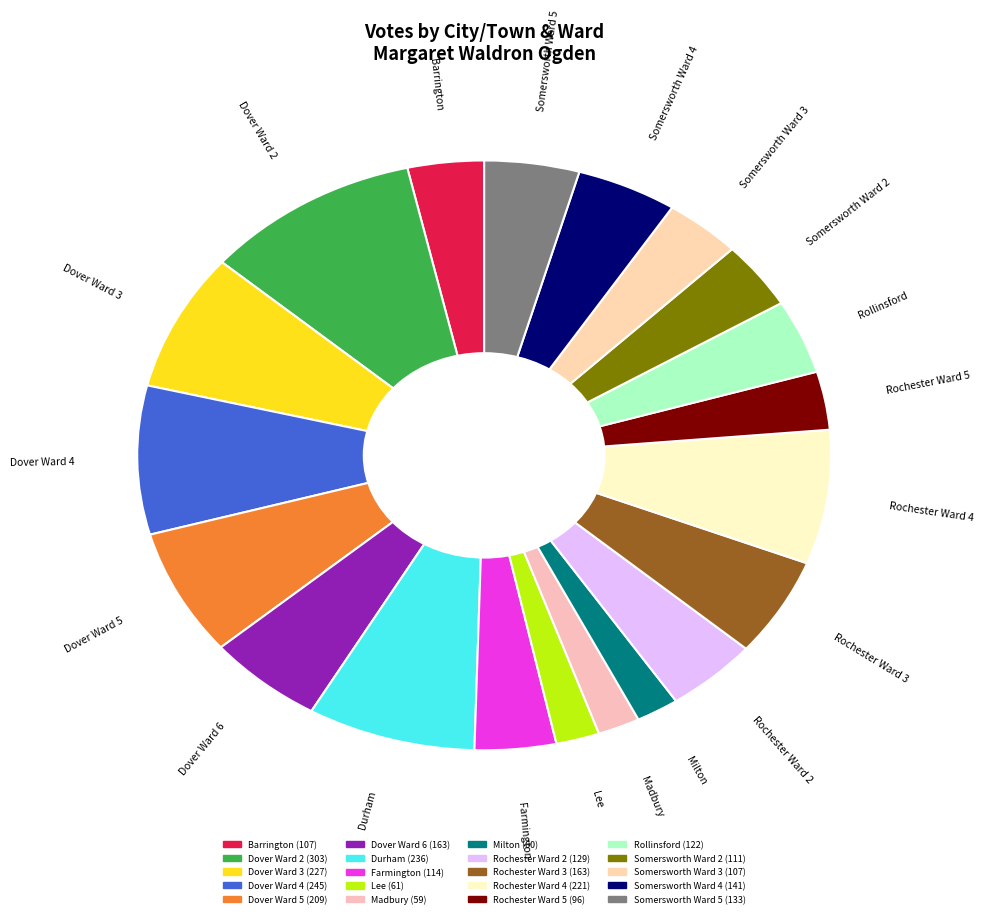

How many segments does this pie chart have?

20